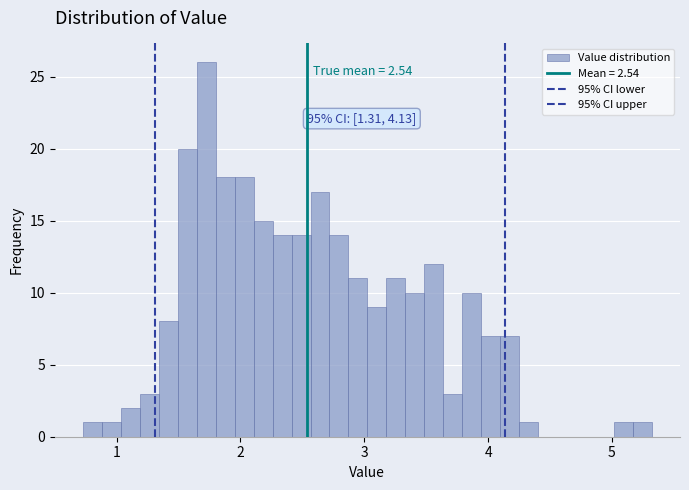

Read against the x-axis, roughly where is the centre of the tallest bar?

1.7